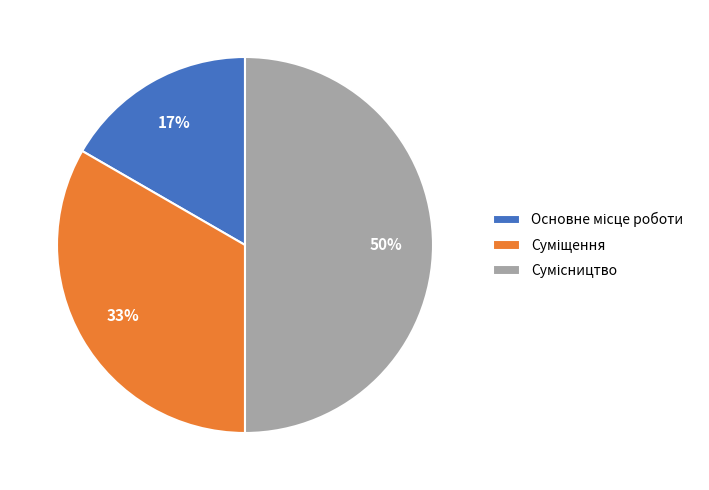

To the nearest percent, what is the difference between the largest and smallest slice percentages?

33%